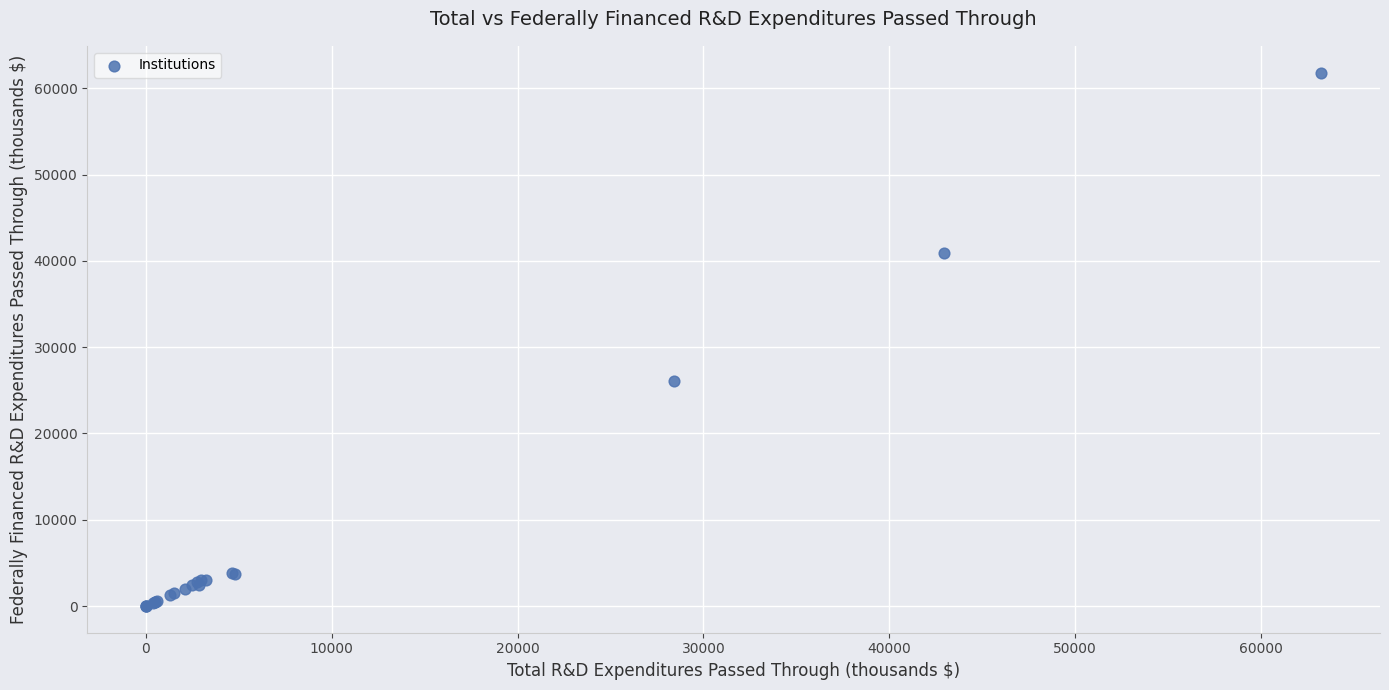

What Y value in the scatter plot is closest to 30920?

26058